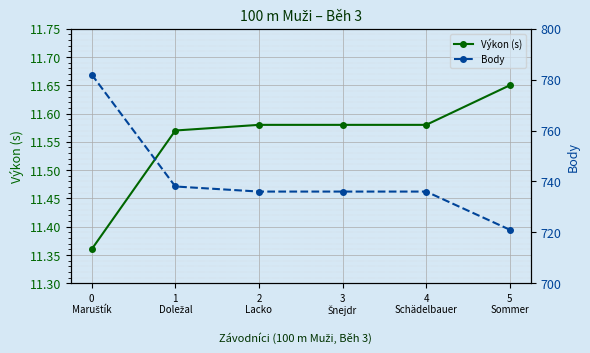

Reading left to right, extract all data points from this chart.

Výkon (s): 11.4	11.6	11.6	11.6	11.6	11.7
Body: 782.0	738.0	736.0	736.0	736.0	721.0